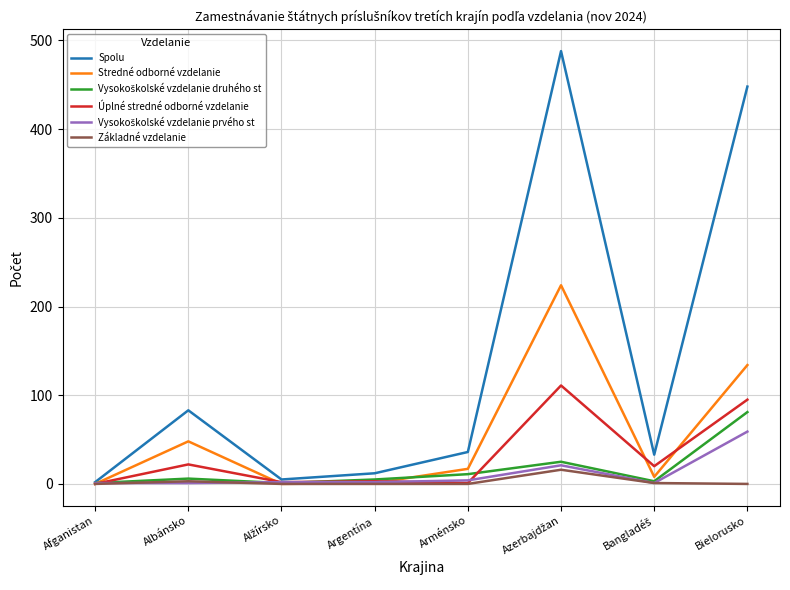

True or false: Stredné odborné vzdelanie and Úplné stredné odborné vzdelanie intersect in this chart.

True